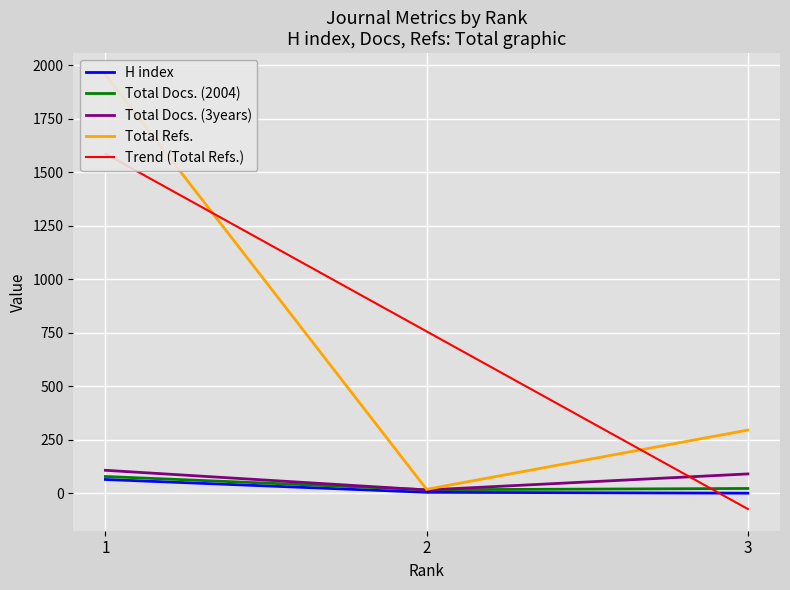

Rank the series by their maximum value, from lowest to highest.

H index, Total Docs. (2004), Total Docs. (3years), Total Refs.